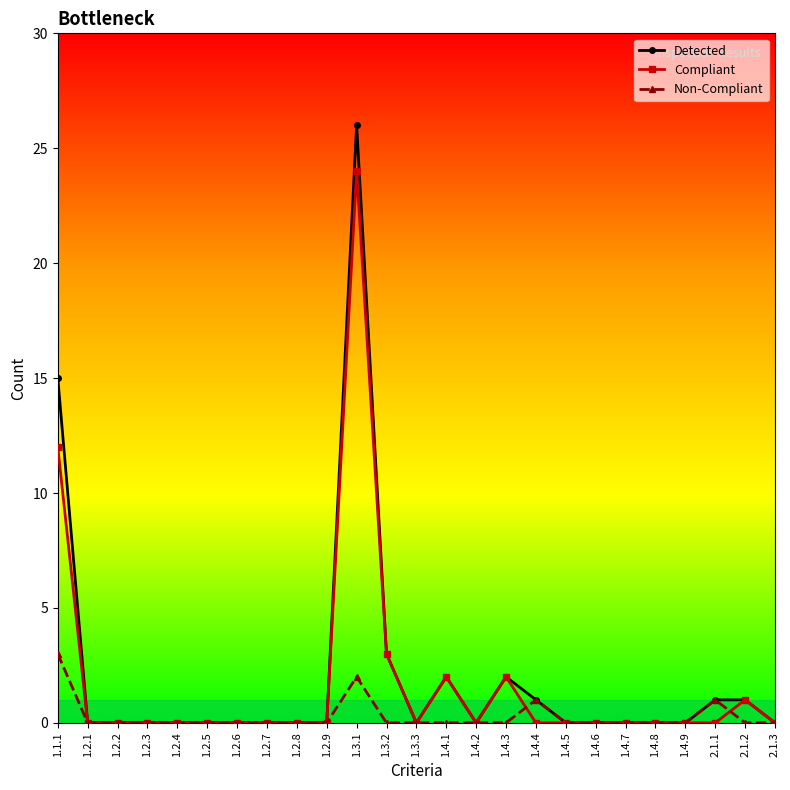

True or false: Compliant has a value of 0 at 1.2.9.

True